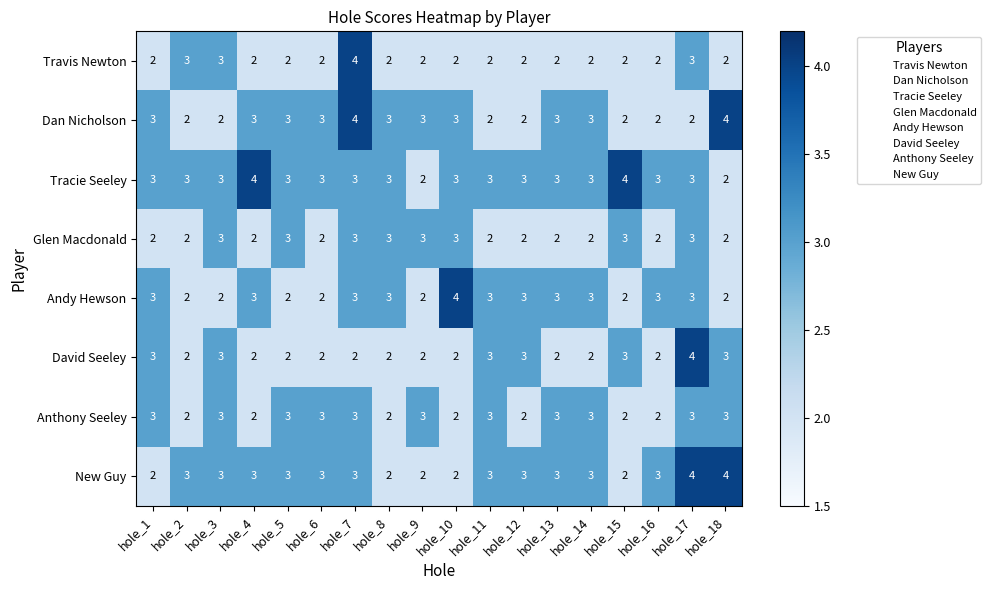

How many Anthony Seeley values are between 2 and 3?

18